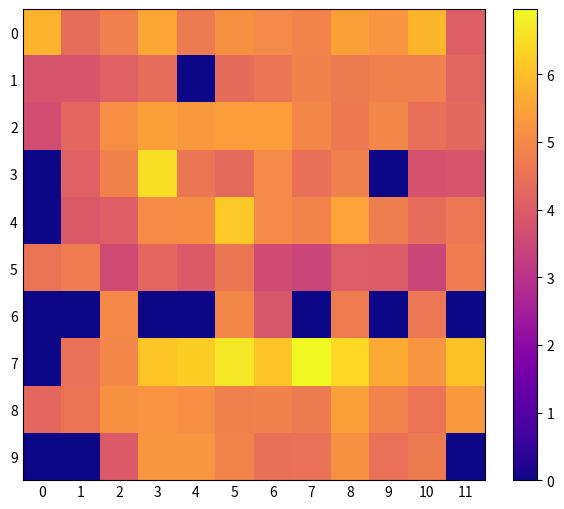

Reading right to left, what are all the values shown in this chart?

0: 11=4.1	10=5.8	9=5.2	8=5.4	7=4.9	6=5.0	5=5.2	4=4.7	3=5.6	2=4.8	1=4.4	0=5.8
1: 11=4.2	10=4.8	9=4.8	8=4.7	7=4.9	6=4.6	5=4.4	4=0.0	3=4.4	2=4.1	1=3.8	0=3.8
2: 11=4.3	10=4.4	9=4.9	8=4.7	7=5.0	6=5.4	5=5.4	4=5.3	3=5.5	2=5.1	1=4.2	0=3.7
3: 11=3.8	10=3.8	9=0.0	8=4.8	7=4.4	6=5.0	5=4.3	4=4.6	3=6.5	2=4.9	1=4.1	0=0.0
4: 11=4.6	10=4.4	9=4.8	8=5.5	7=4.9	6=5.0	5=6.2	4=5.1	3=5.0	2=4.1	1=3.9	0=0.0
5: 11=4.7	10=3.5	9=4.0	8=4.0	7=3.5	6=3.6	5=4.6	4=4.0	3=4.3	2=3.6	1=4.7	0=4.5
6: 11=0.0	10=4.6	9=0.0	8=4.7	7=0.0	6=3.9	5=5.0	4=0.0	3=0.0	2=5.0	1=0.0	0=0.0
7: 11=6.1	10=5.2	9=5.6	8=6.4	7=7.0	6=6.1	5=6.7	4=6.3	3=6.2	2=4.9	1=4.5	0=0.0
8: 11=5.3	10=4.5	9=4.9	8=5.5	7=4.7	6=4.9	5=4.8	4=5.1	3=5.2	2=5.2	1=4.5	0=4.3
9: 11=0.0	10=4.7	9=4.5	8=5.1	7=4.5	6=4.5	5=4.9	4=5.3	3=5.3	2=4.0	1=0.0	0=0.0